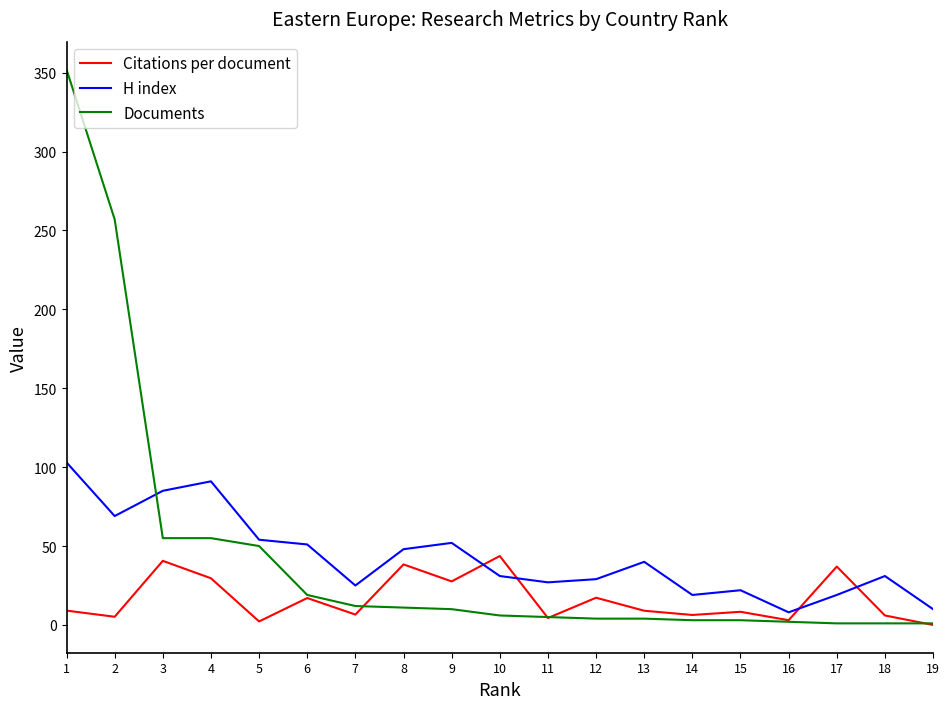

What is the greatest value displayed?

352.0